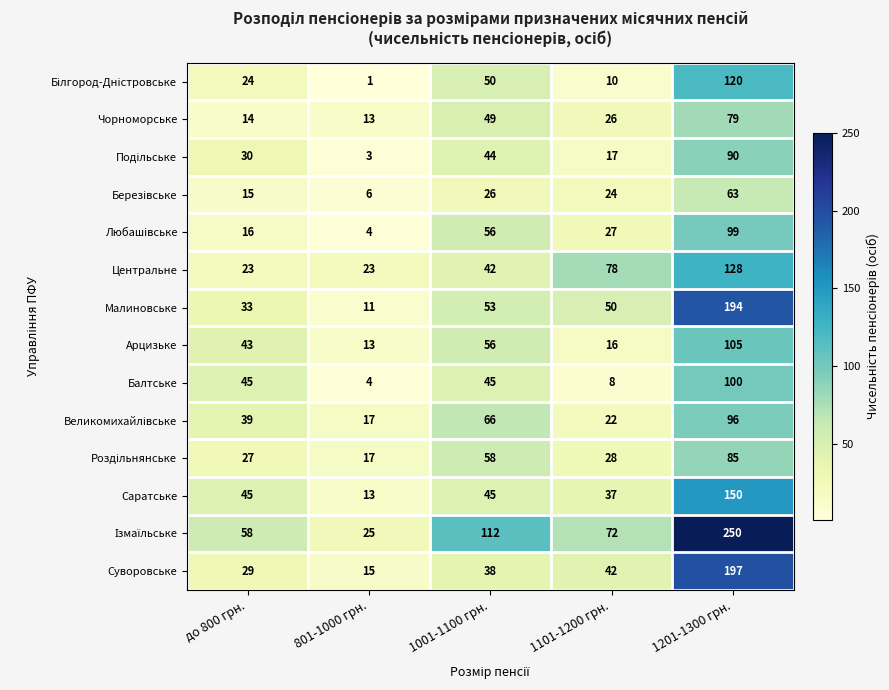

True or false: Саратське has a value of 45 at 1001-1100 грн..

True